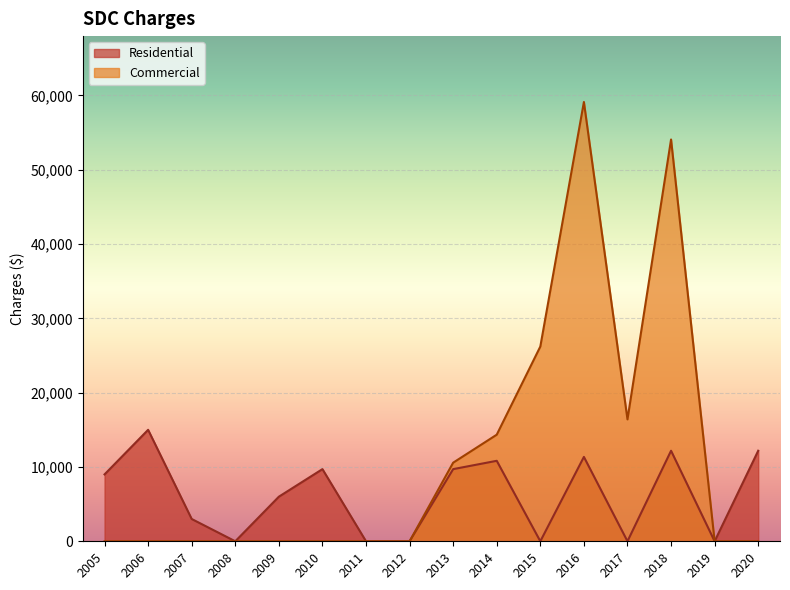

What value does the Residential series have at 2009?

6000.0